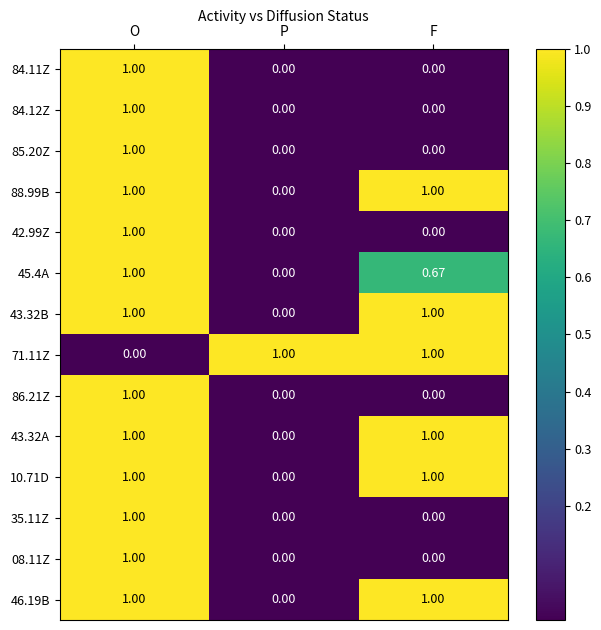

At which category is the sum across all series the highest?

O